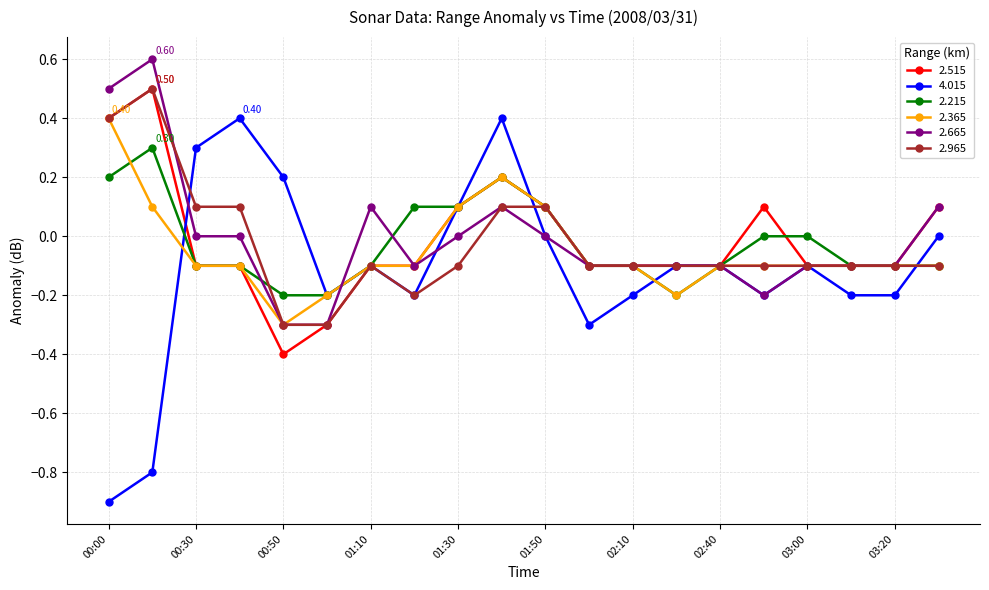

Which series has the widest spread of values?

4.015